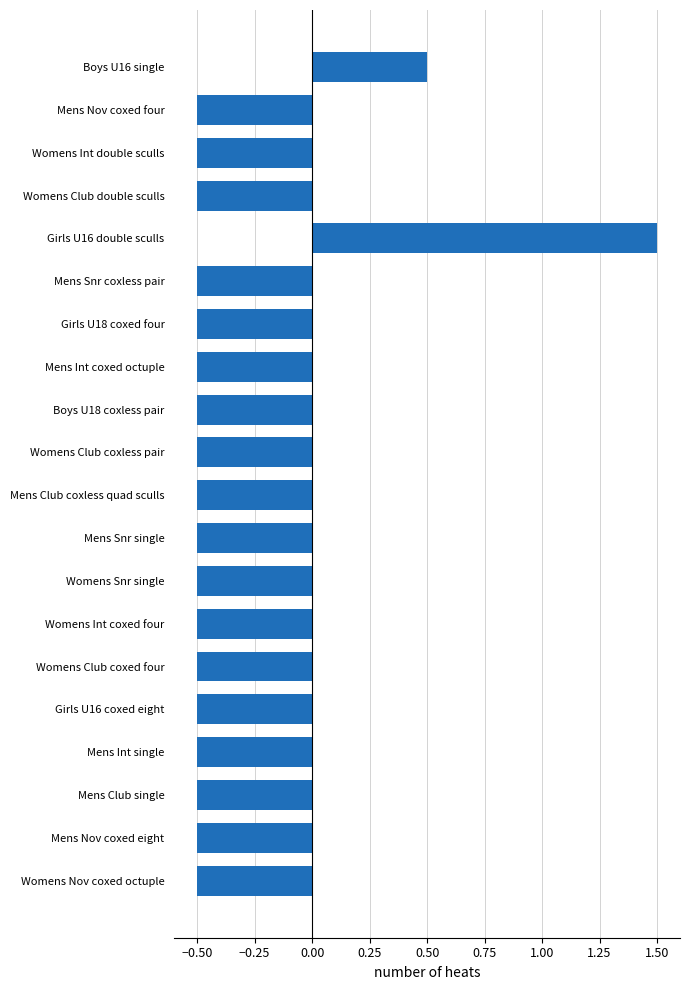

The value at Womens Club coxless pair is -0.8. True or false?

False